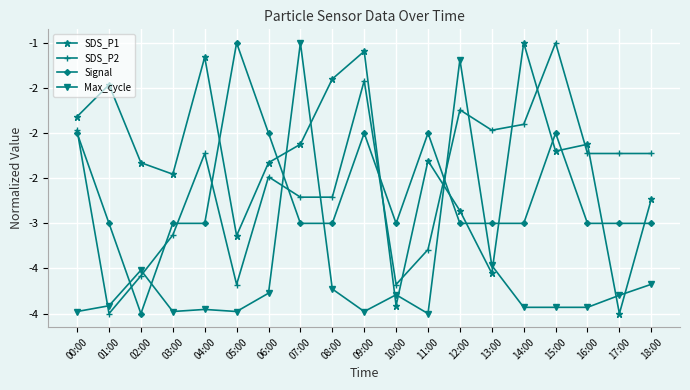

Is this an area chart (filled region under the line)?

No